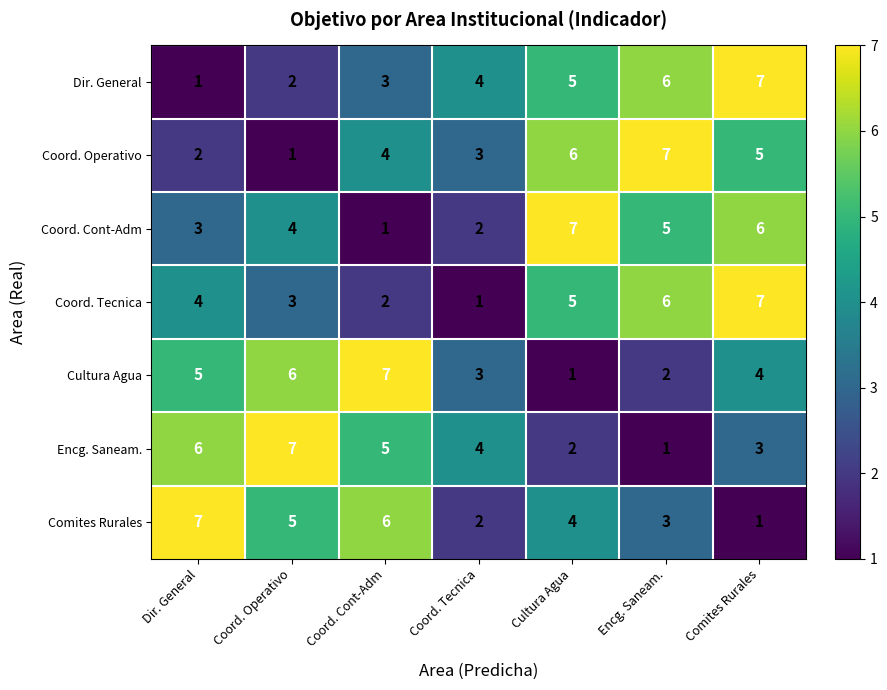

Rank the categories by Coord. Operativo value from lowest to highest.

Coord. Operativo, Dir. General, Coord. Tecnica, Coord. Cont-Adm, Comites Rurales, Cultura Agua, Encg. Saneam.